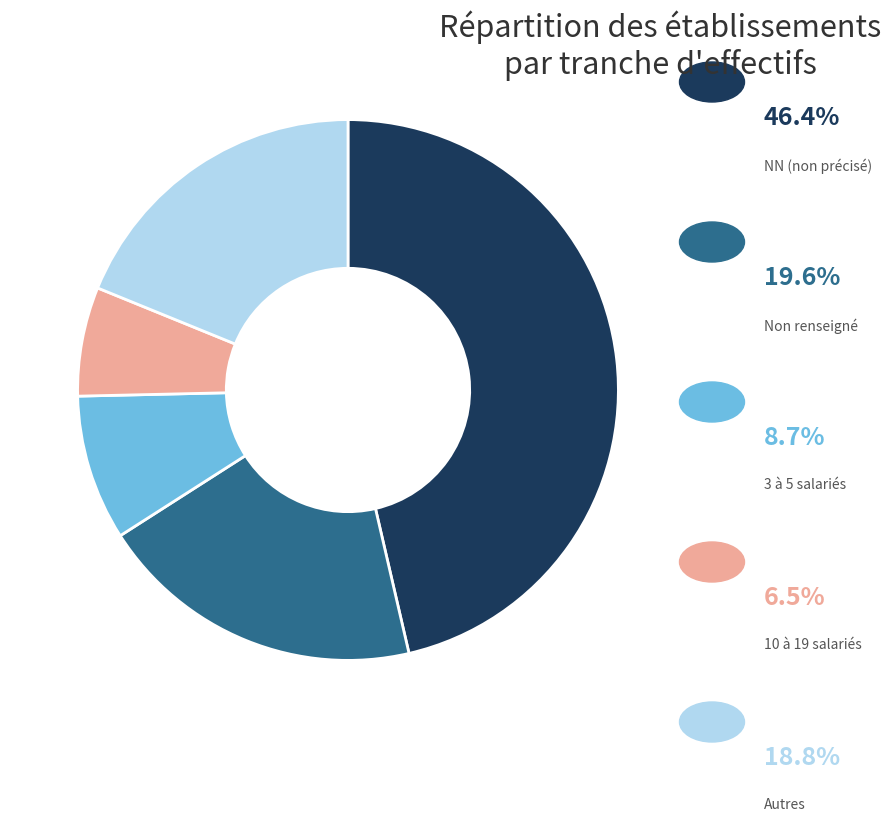

Is there a majority slice in this chart?

No